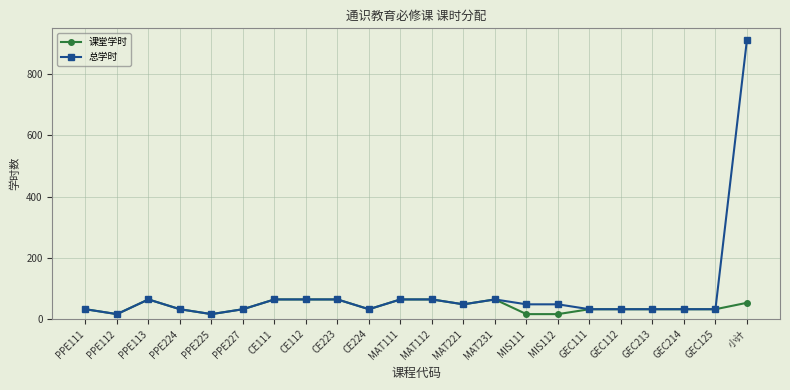

At how many categories does at least one series exceed 856?

1